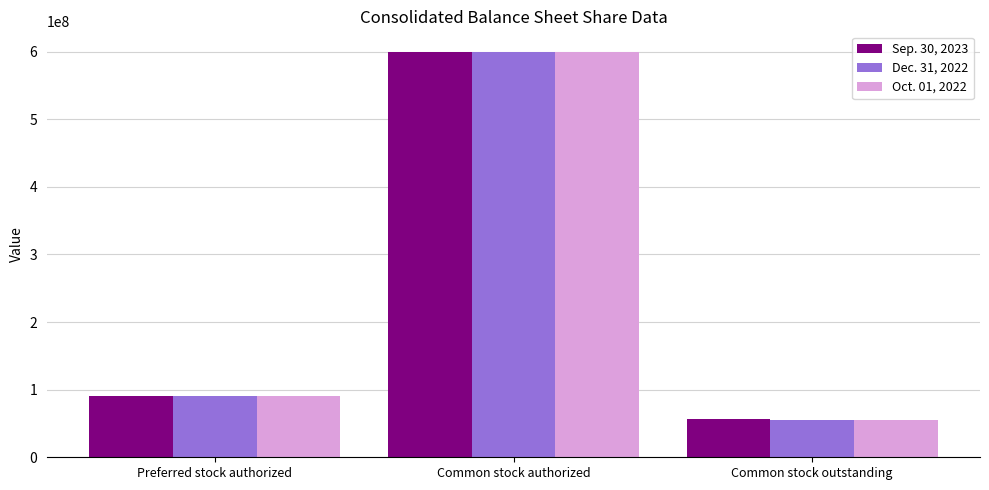

How many data points in Sep. 30, 2023 are less than 90000000?

1